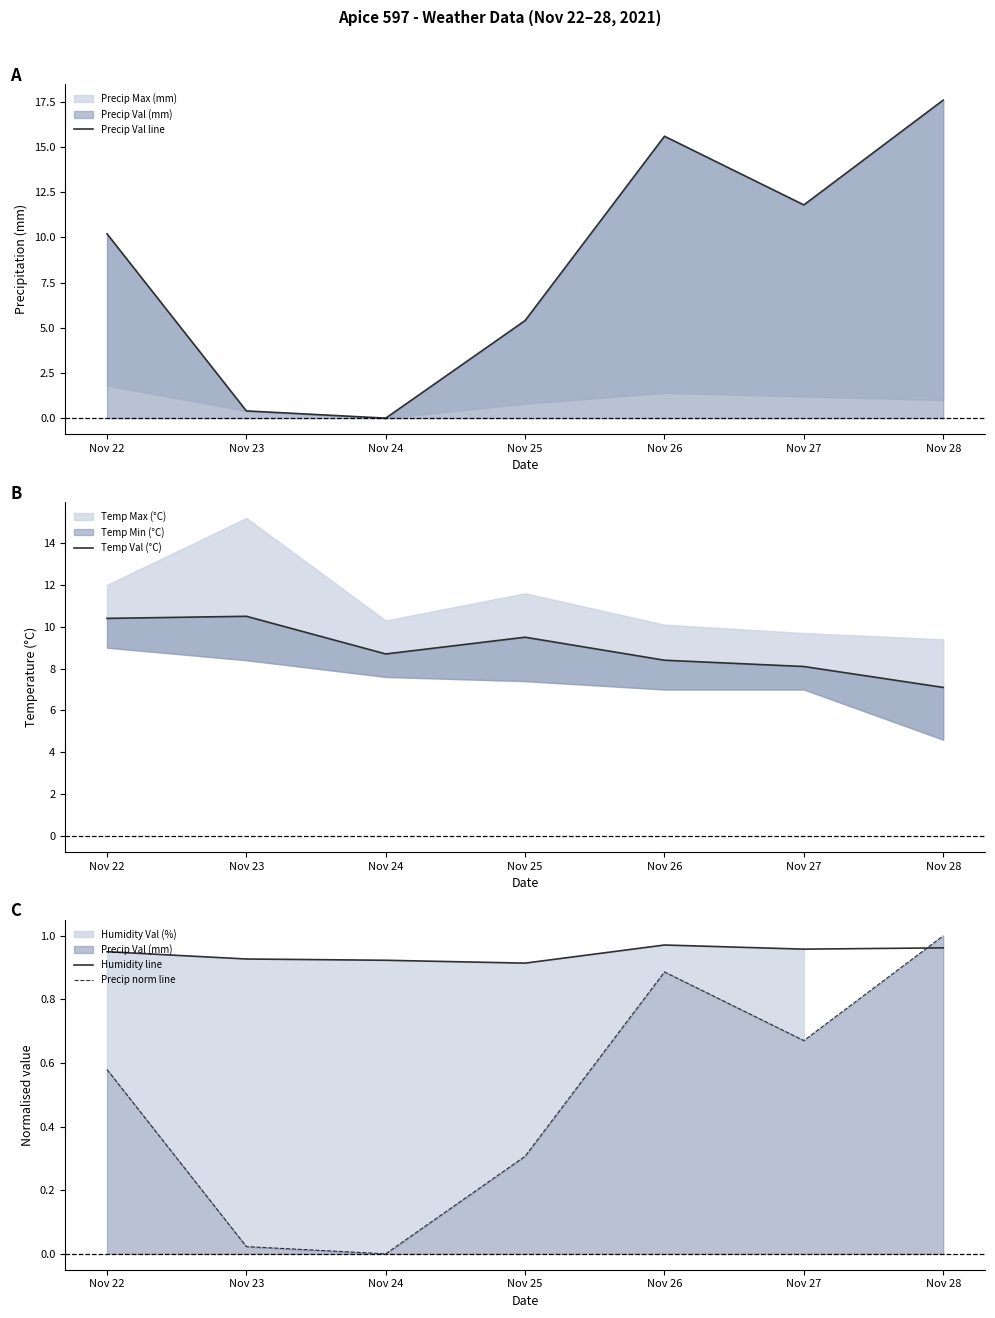

Reading left to right, list all the values displayed in this chart.

Precip Val line: 10.2	0.4	0.0	5.4	15.6	11.8	17.6
Temp Val (°C): 10.4	10.5	8.7	9.5	8.4	8.1	7.1
Humidity line: 0.9	0.9	0.9	0.9	1.0	1.0	1.0
Precip norm line: 0.6	0.0	0.0	0.3	0.9	0.7	1.0